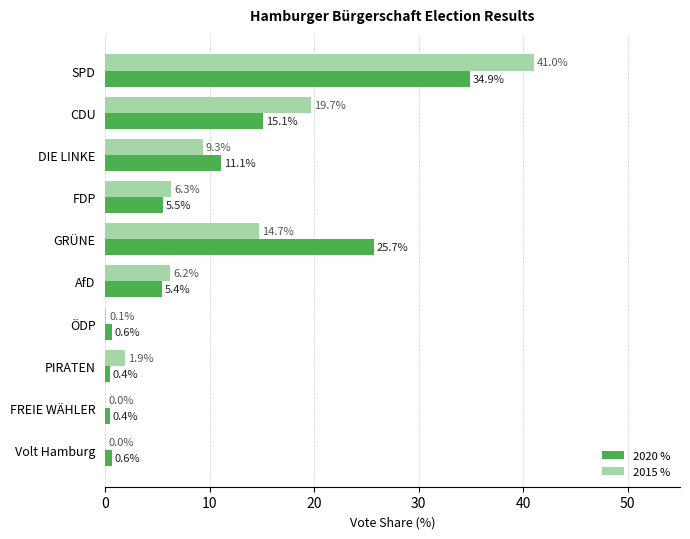

The value of 2015 % at AfD is 3.1. True or false?

False